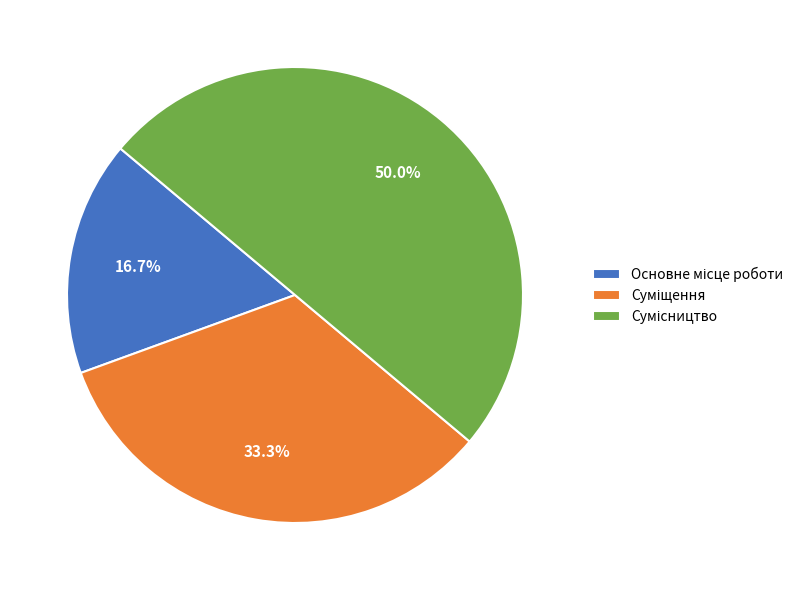

Between Основне місце роботи and Сумісництво, which is larger?

Сумісництво